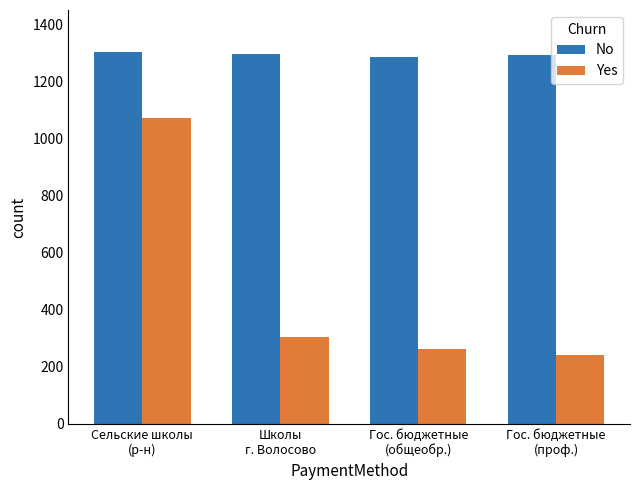

Which series has the widest spread of values?

Yes